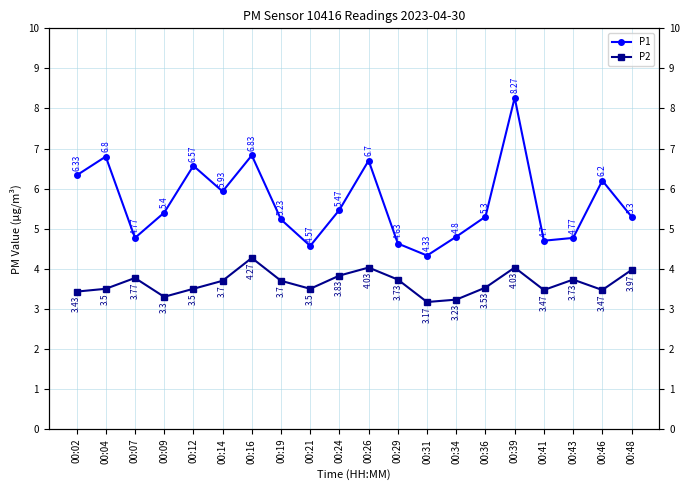

Rank the series by their average value, from highest to lowest.

P1, P2